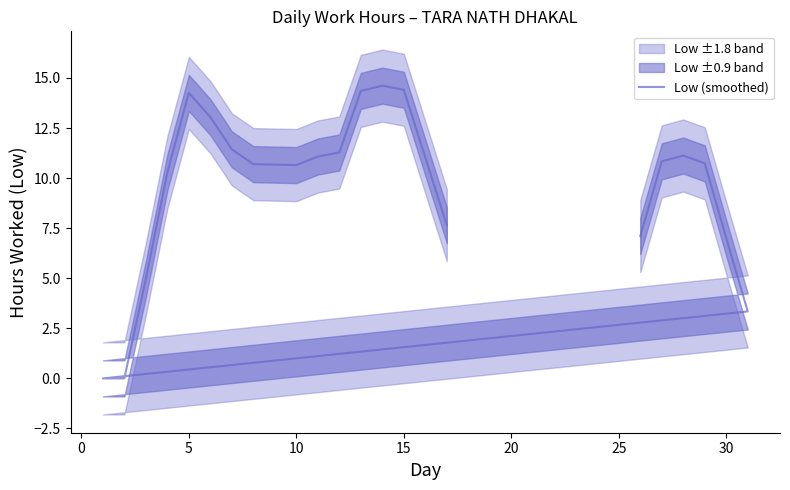

How many distinct data groups are displayed?

1